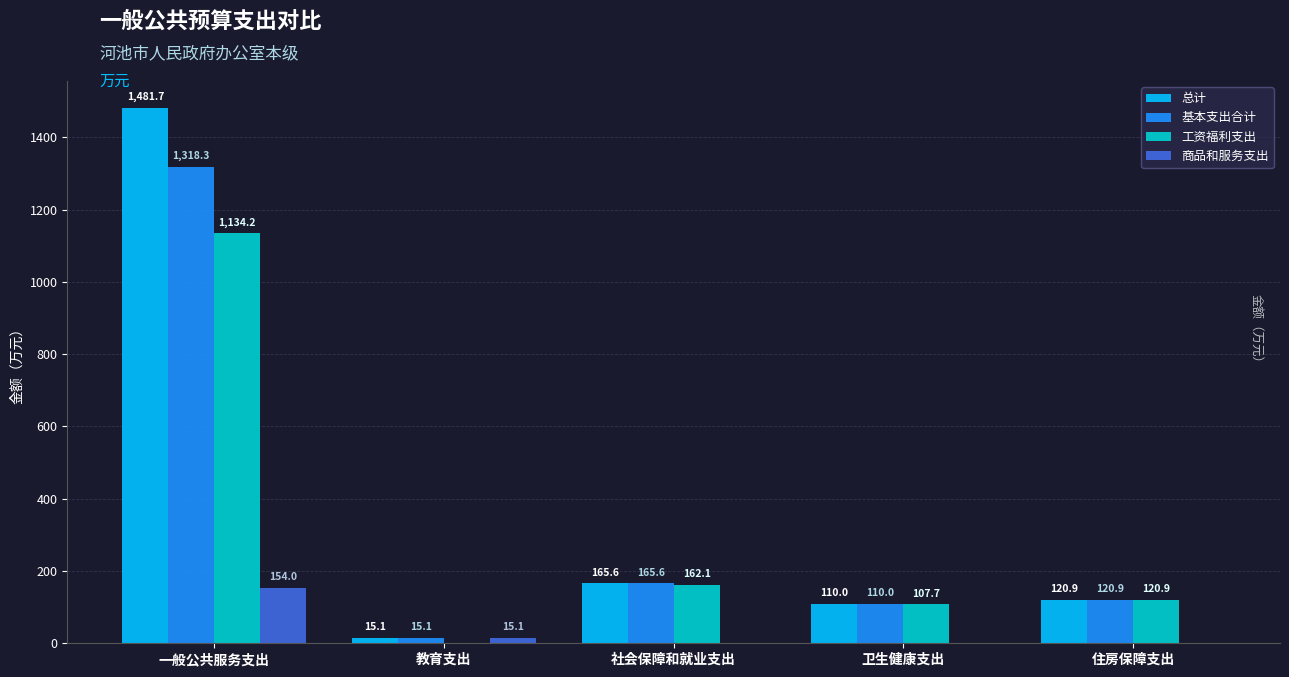

True or false: 基本支出合计 has a value of 15.1 at 教育支出.

True